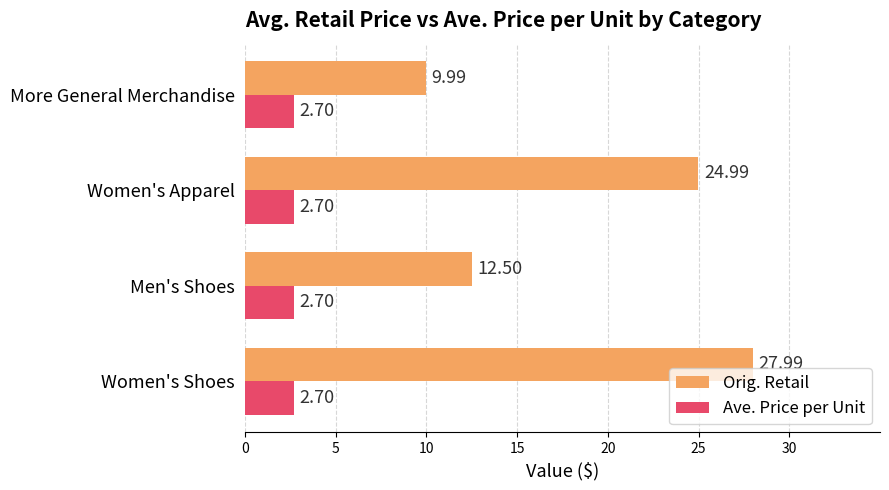

What is the maximum value for Orig. Retail?

28.0